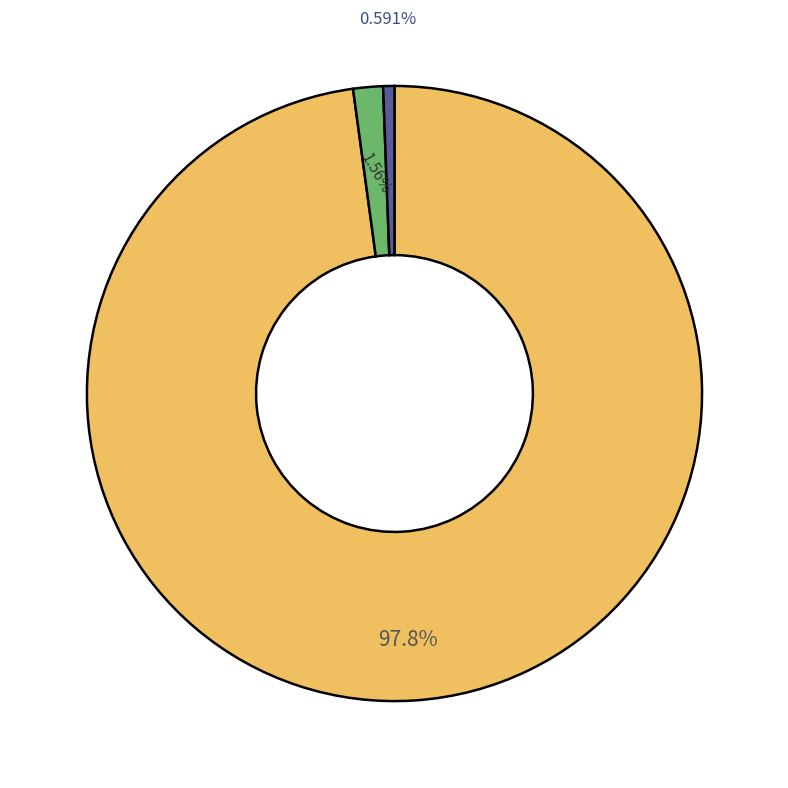

Does any single category account for the majority?

Yes